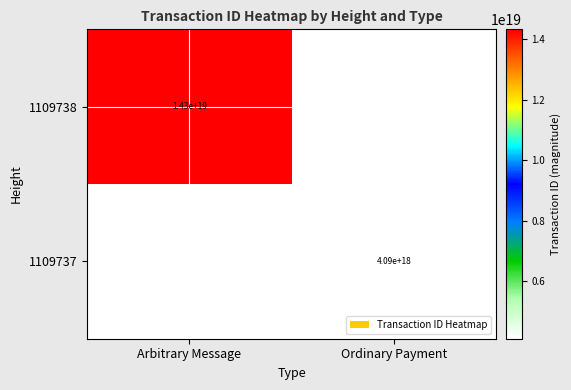

Is it true that 1109737 equals 7310805418739512320 at Ordinary Payment?

False